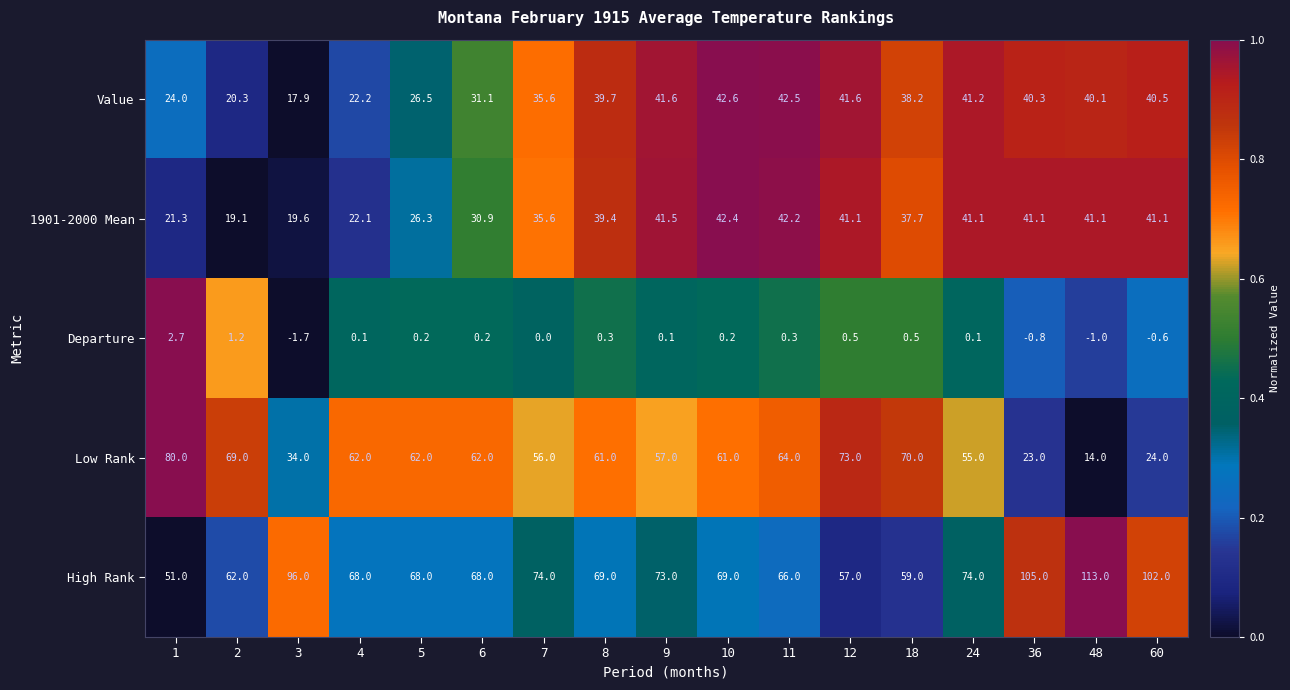

How many values in the 1901-2000 Mean series exceed 39?

9